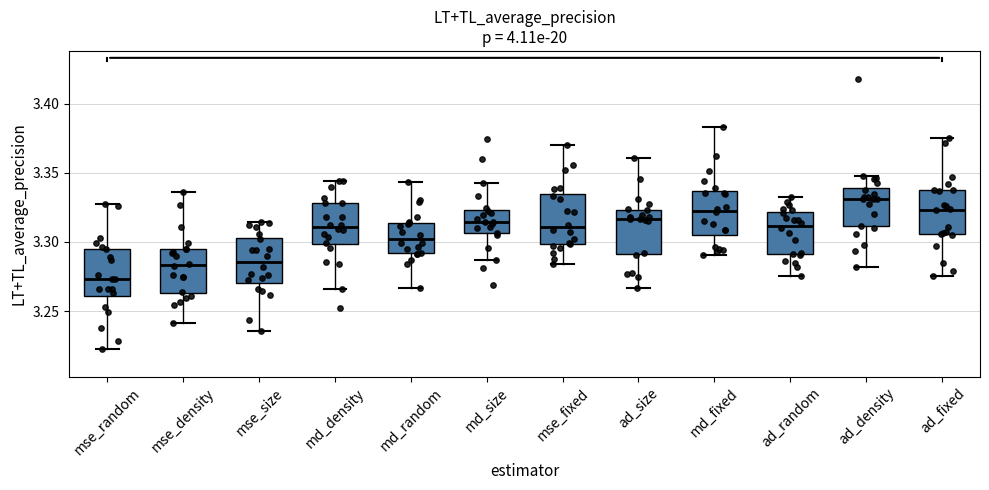

Which box has the highest median line?

ad_density